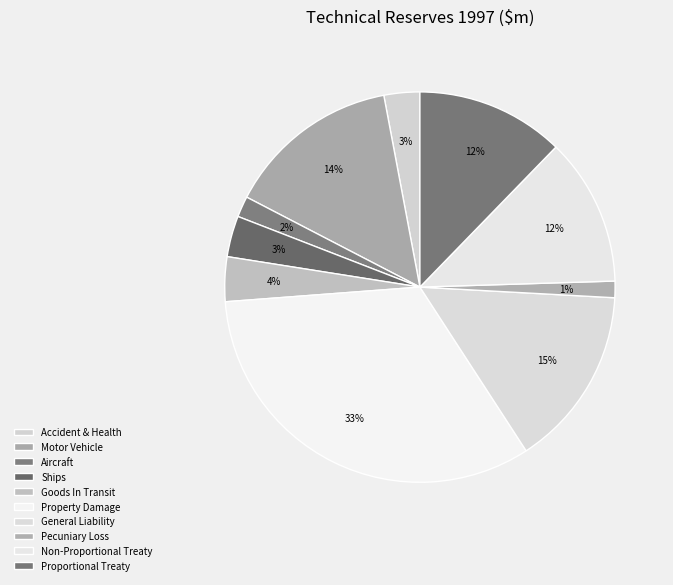

How many slices are in this pie chart?

10